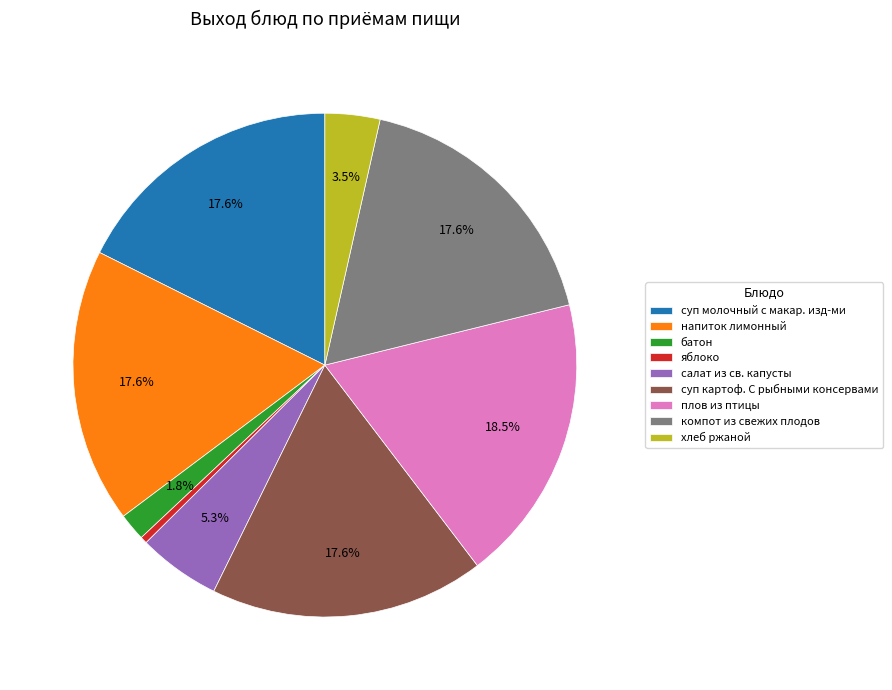

True or false: суп молочный с макар. изд-ми accounts for 31% of the total.

False